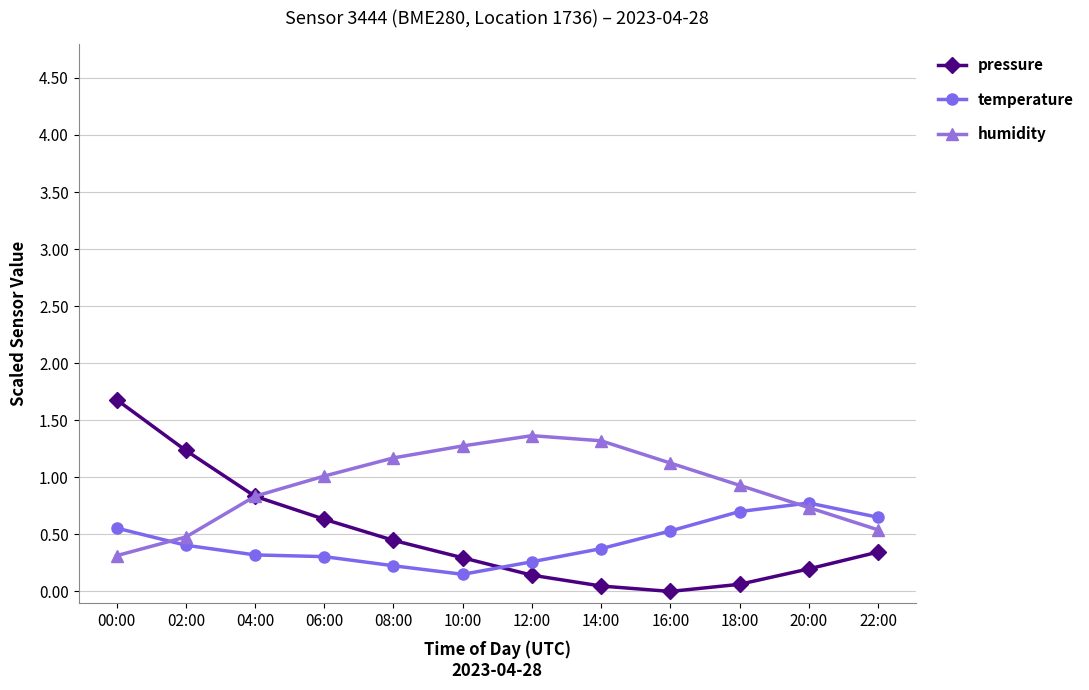

Is it true that humidity equals 0.3 at 04:00?

False